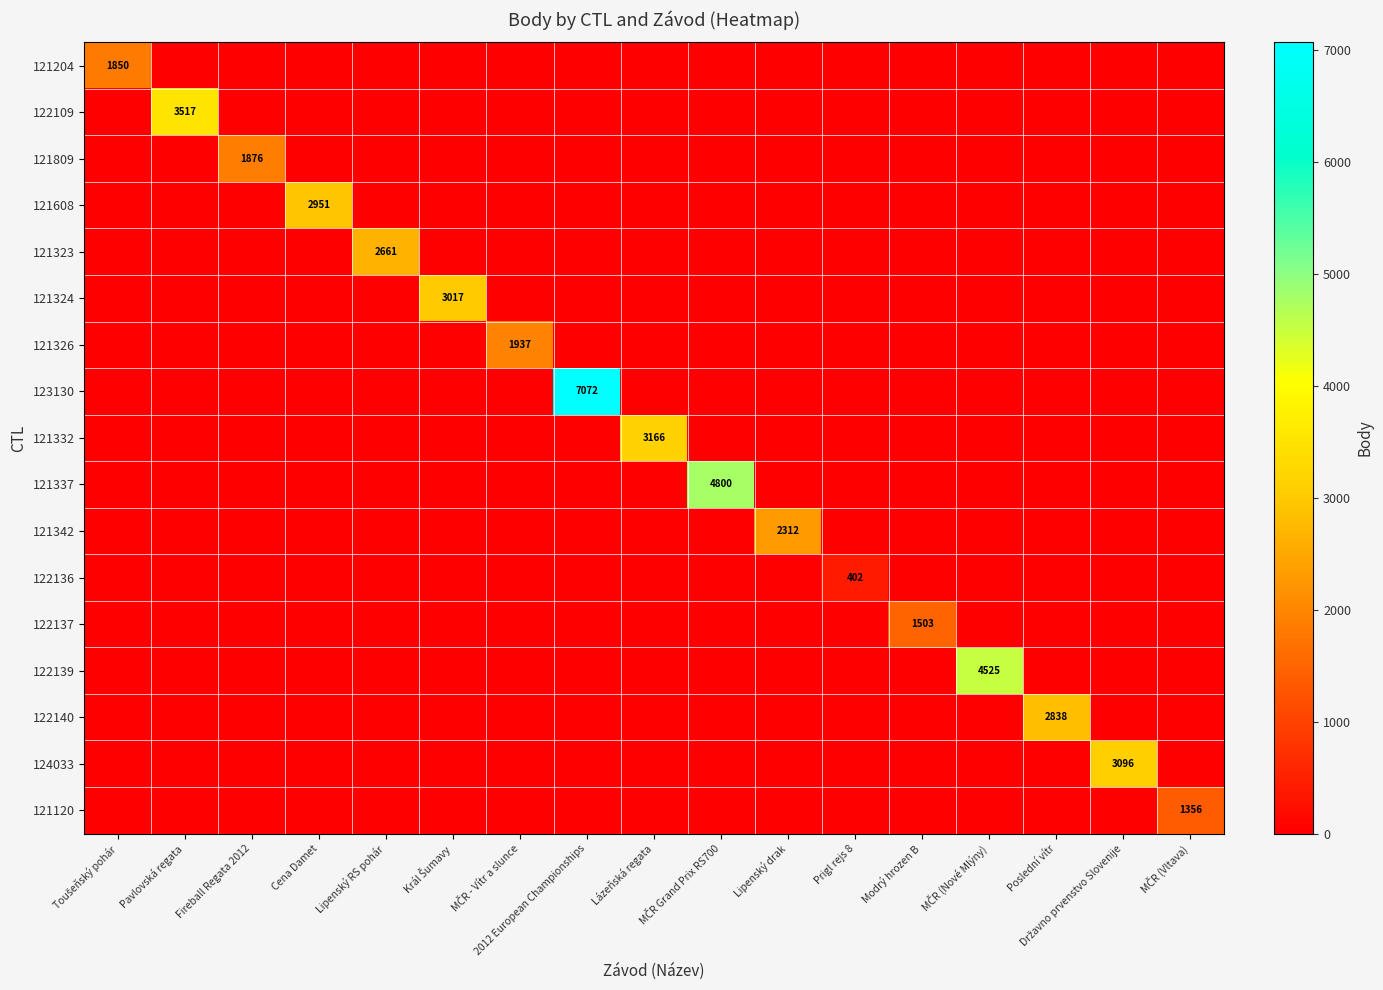

Which category has the highest value in the 122109 series?

Pavlovská regata